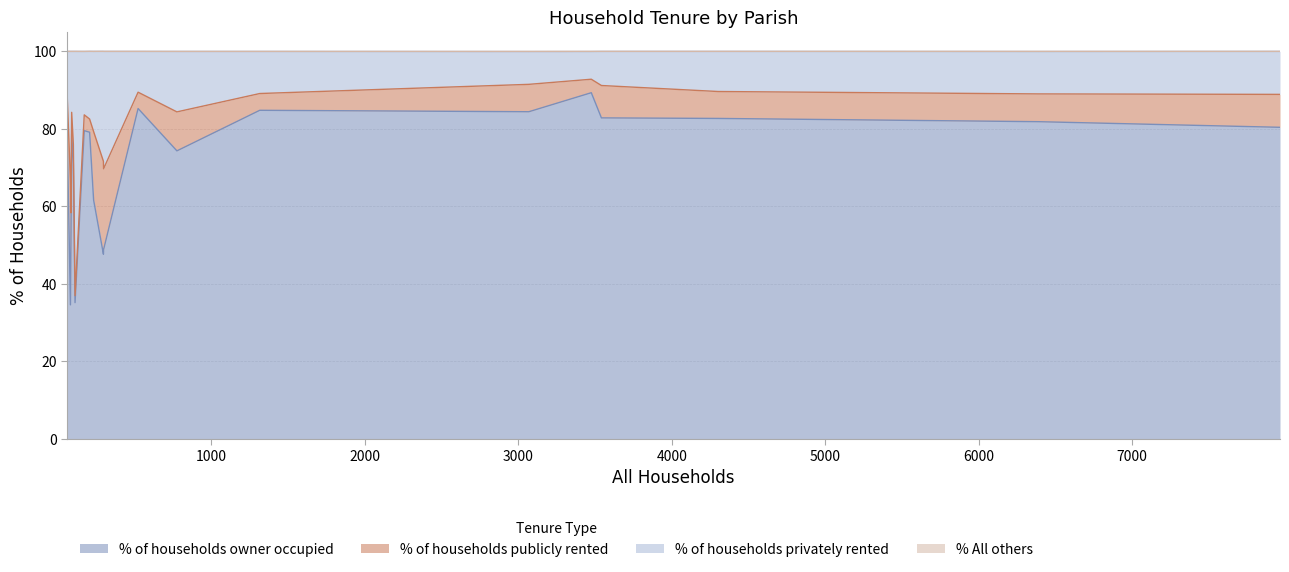

The value of % of households publicly rented at St. Leonards and St. Ives is 1.3. True or false?

False